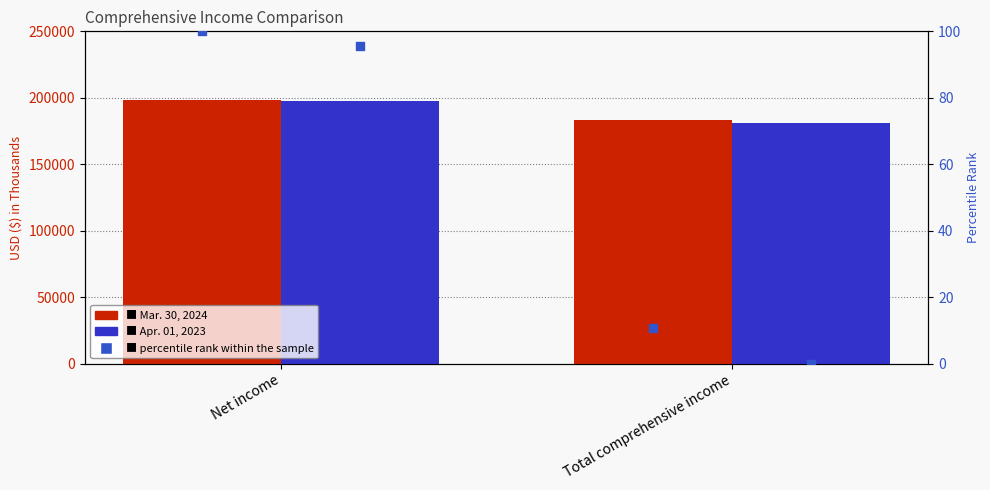

Is the value of Mar. 30, 2024 at Net income greater than the value of Apr. 01, 2023 (pct rank) at Total comprehensive income?

Yes